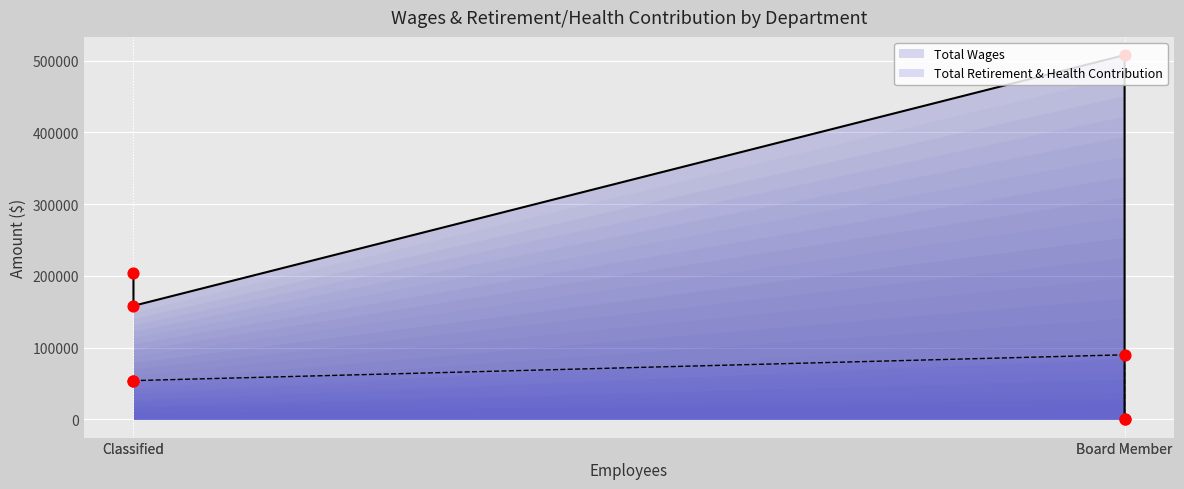

Which series reaches the minimum Y coordinate?

Total Wages